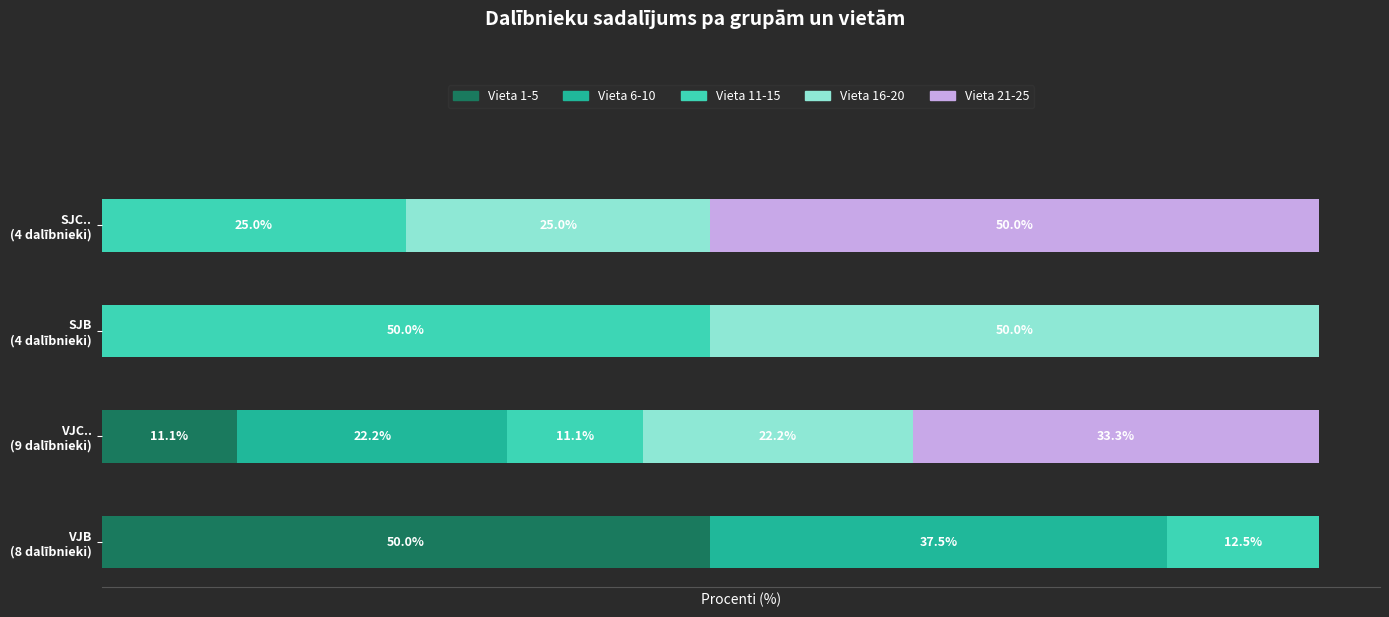

What are all the series names shown in the legend?

Vieta 1-5, Vieta 6-10, Vieta 11-15, Vieta 16-20, Vieta 21-25